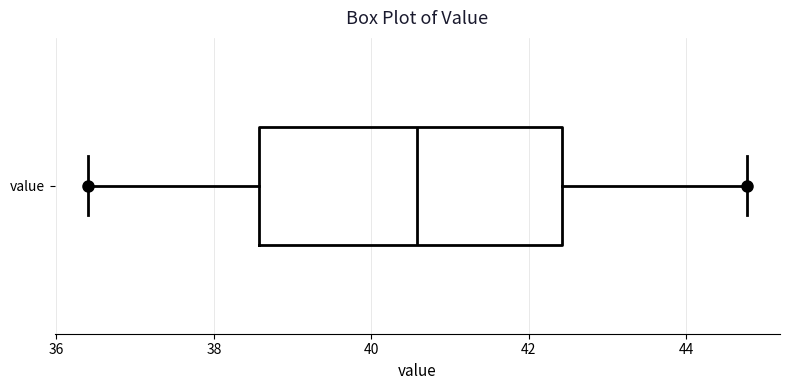

Transcribe this box plot: give where the median line is, the range the box spans, and where the two whiskers end, as read against the x-axis. The values are not printed on the chart, so give them approximately, as read against the axis.

median 40.6, box 38.6 to 42.4, whiskers 36.4 to 44.8